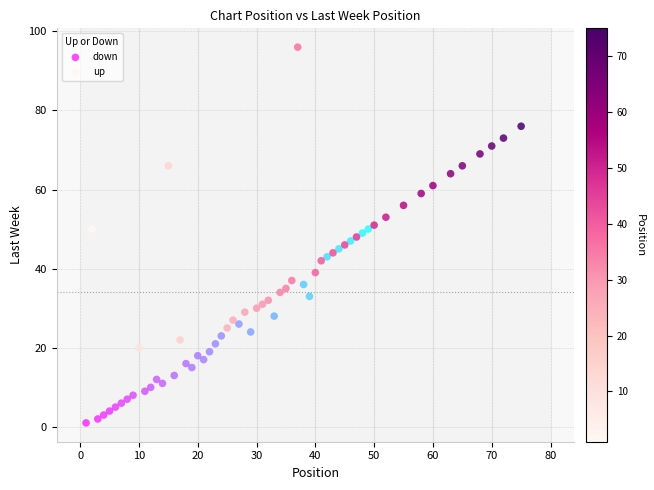

Which series reaches the minimum Y coordinate?

down